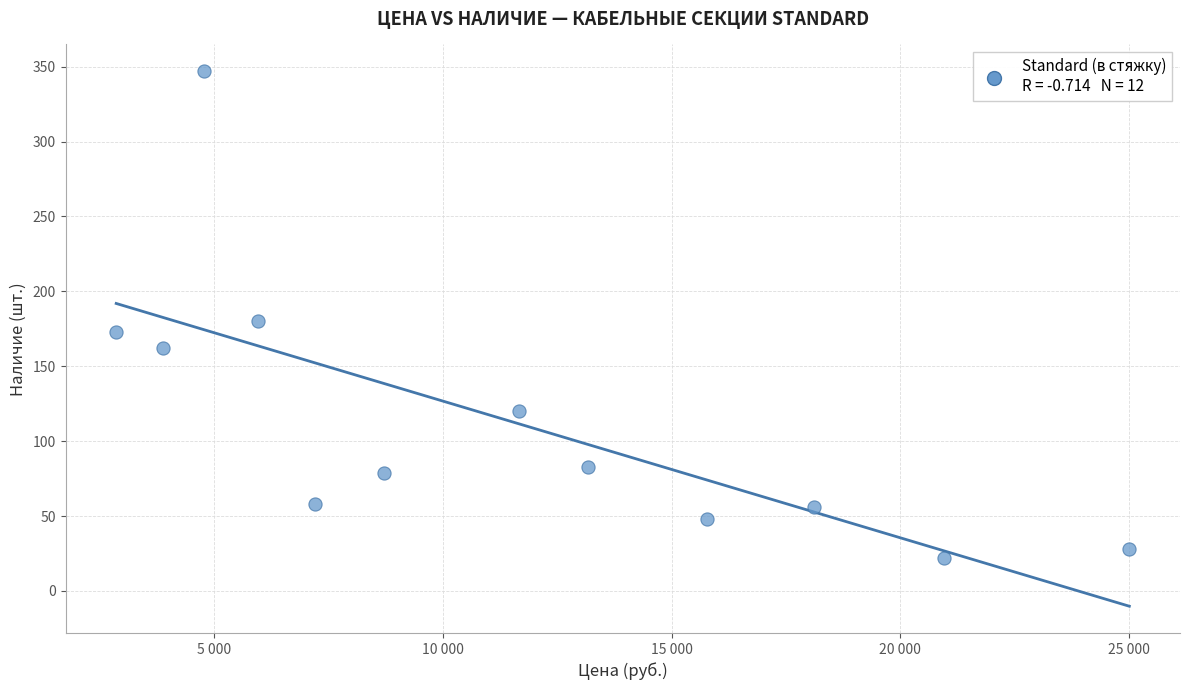

What is the range of X values (max minus min)?

22130